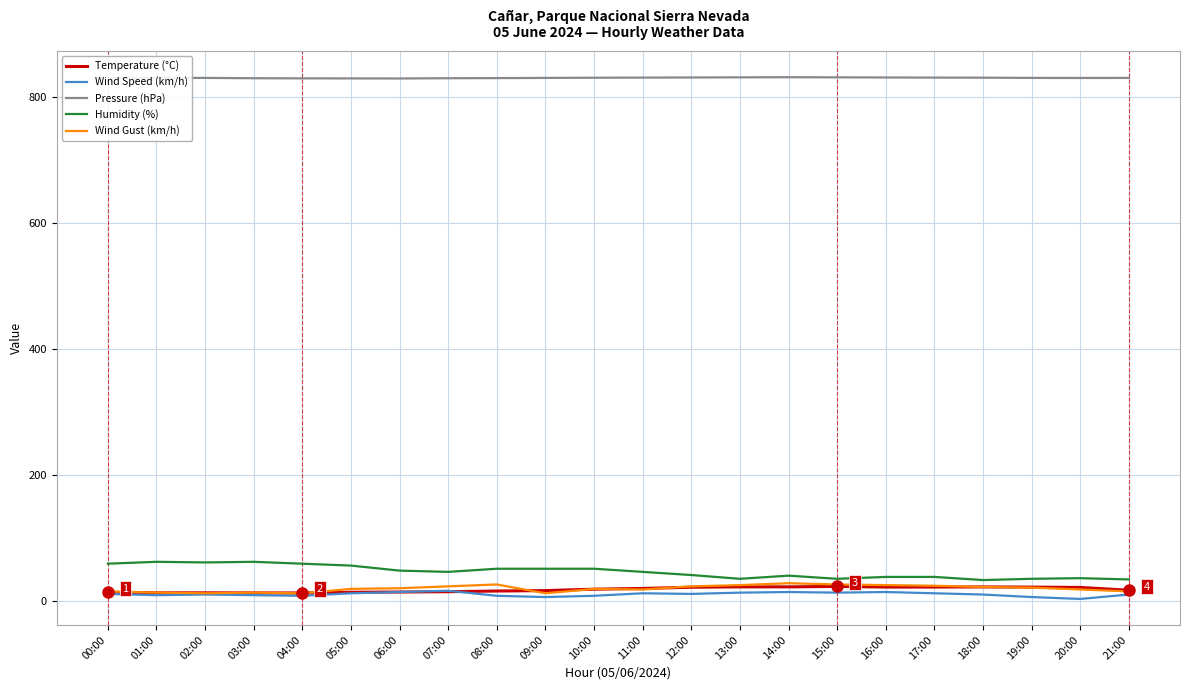

True or false: Temperature (°C) and Pressure (hPa) intersect in this chart.

False